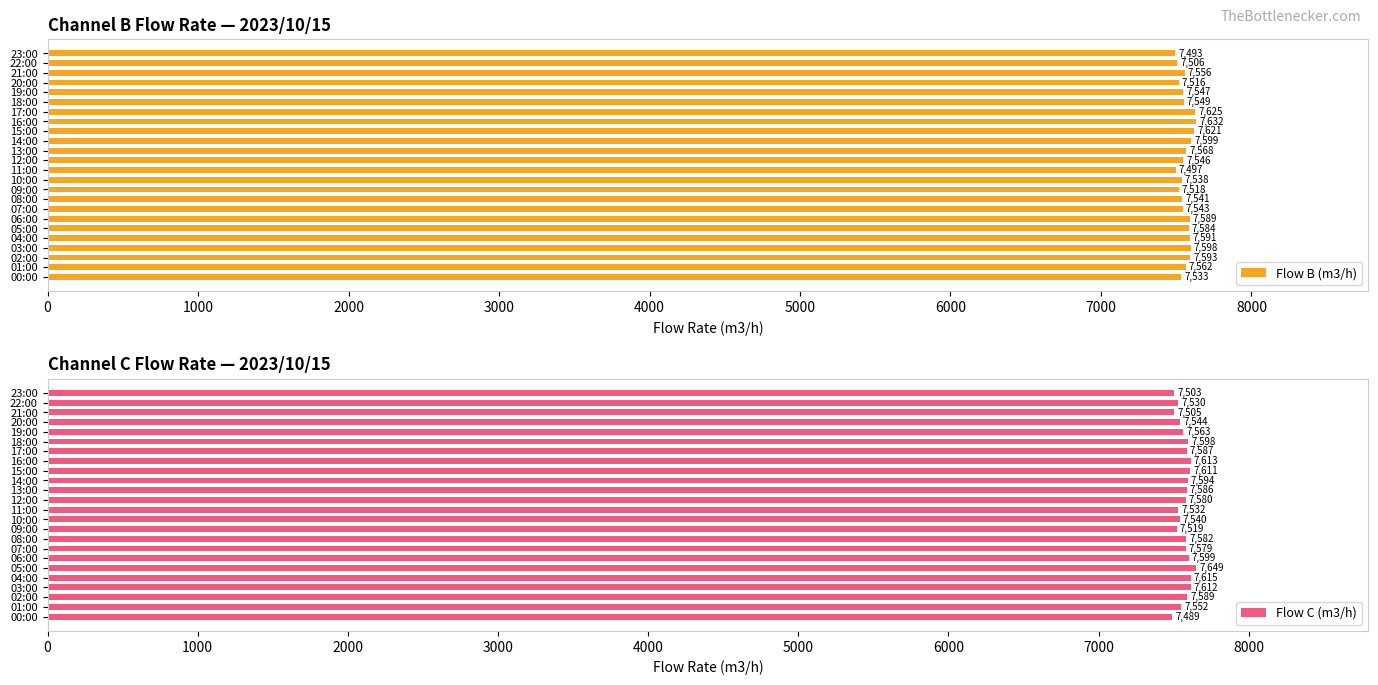

Reading left to right, what are all the values shown in this chart?

Flow B (m3/h): 7533	7562	7593	7598	7591	7584	7589	7543	7541	7518	7538	7497	7546	7568	7599	7621	7632	7625	7549	7547	7516	7556	7506	7493
Flow C (m3/h): 7489	7552	7589	7612	7615	7649	7599	7579	7582	7519	7540	7532	7580	7586	7594	7611	7613	7587	7598	7563	7544	7505	7530	7503